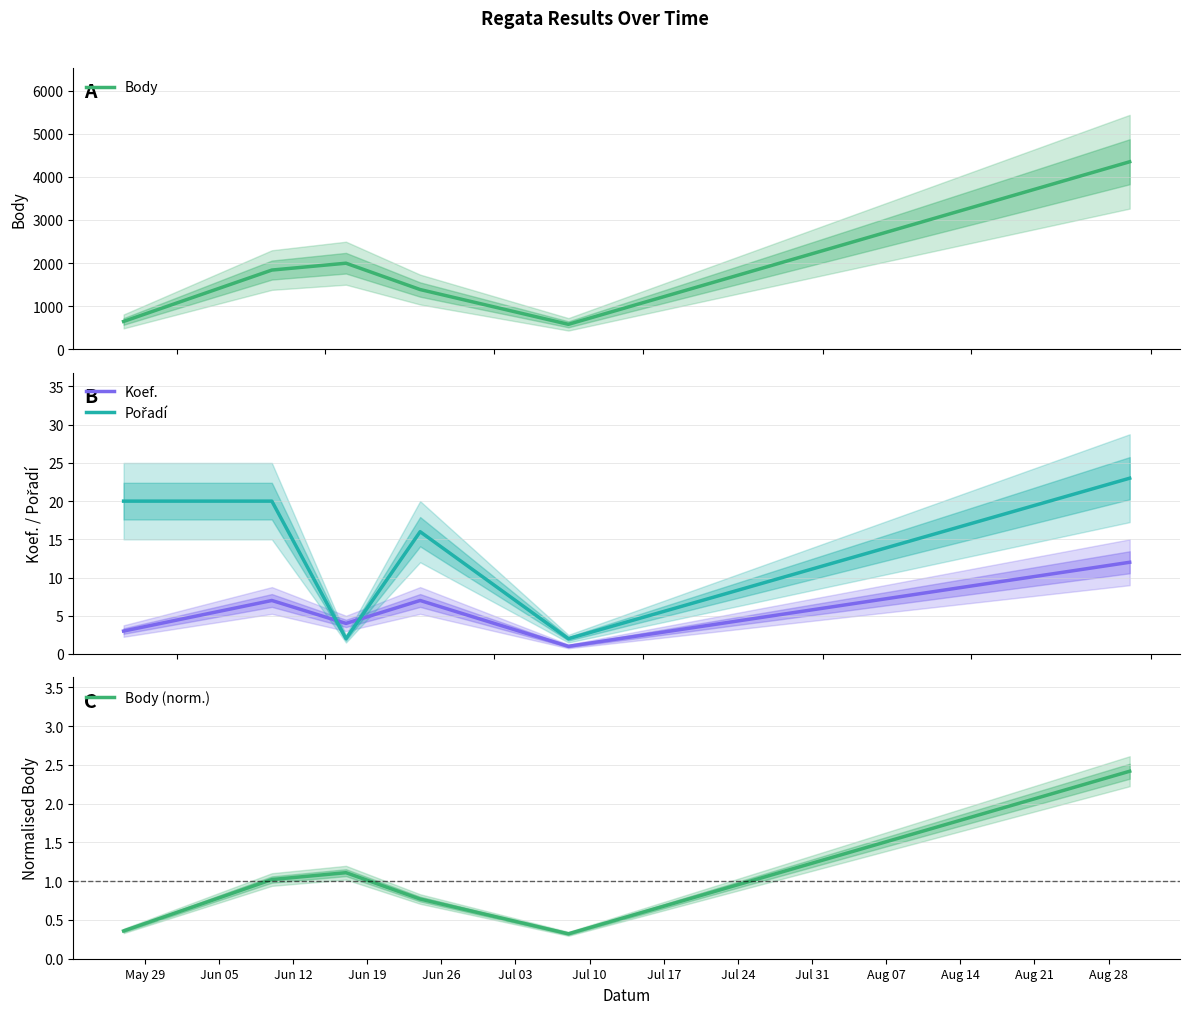

Which series has the largest total across all categories?

Body